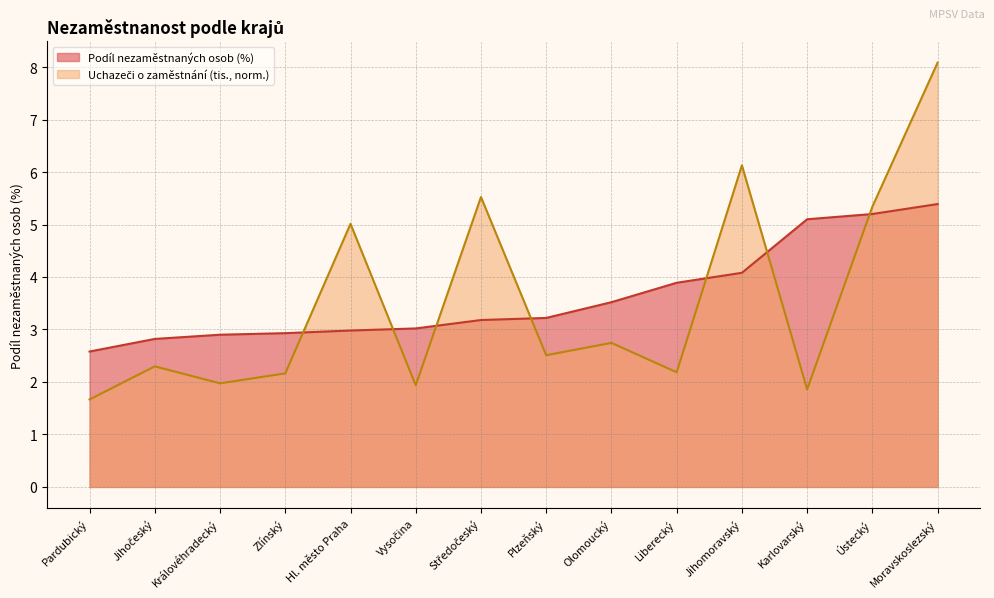

What is the spread (max minus min) of values at Jihočeský?

0.5